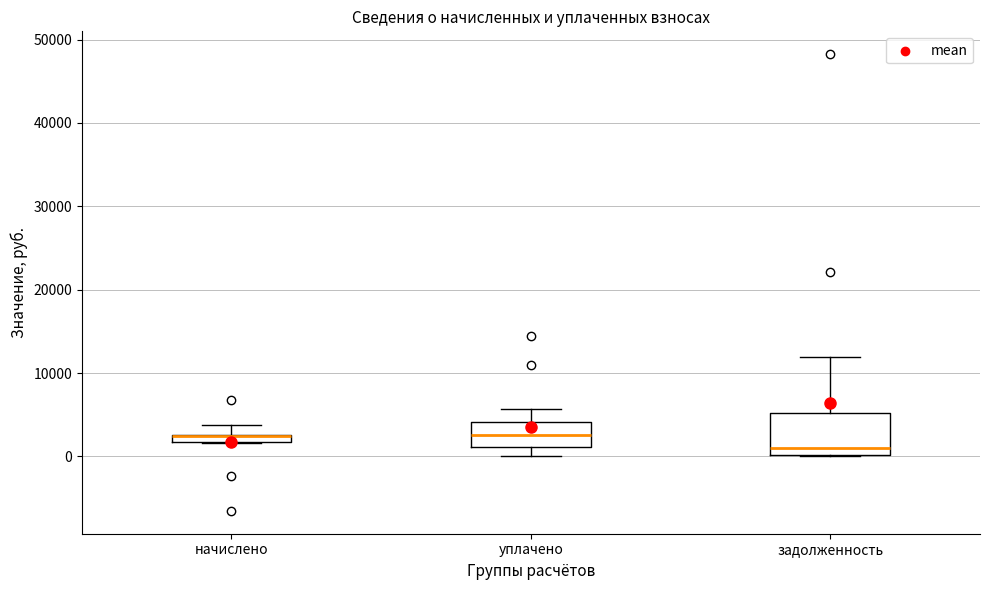

Where is the upper edge of the box for начислено on the y-axis? The values are not printed on the chart, so give them approximately, as read against the axis.

3000